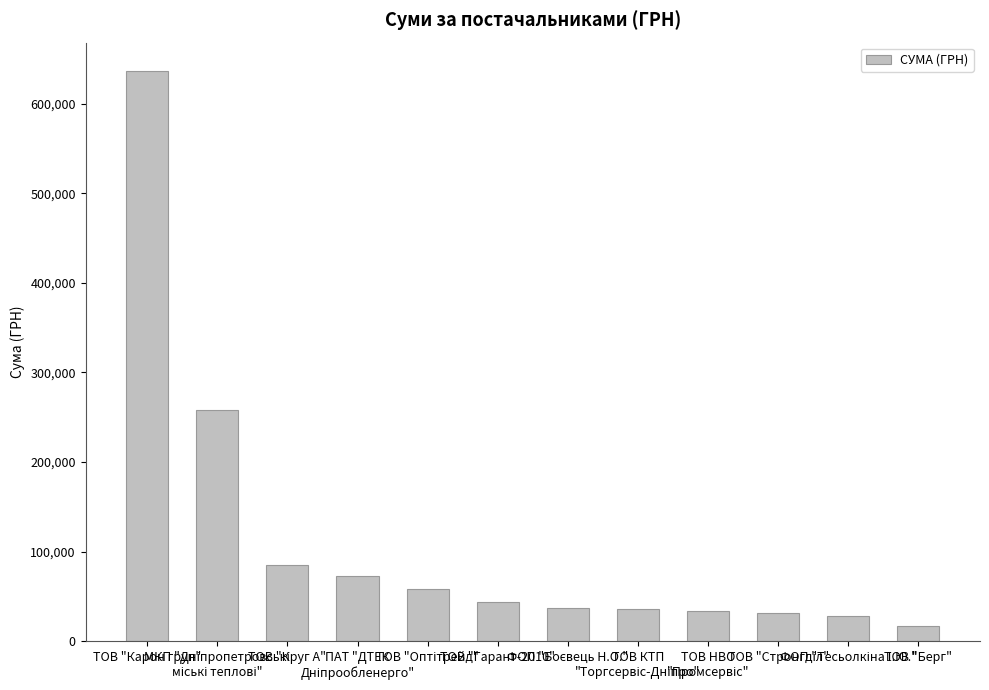

Is it true that the value at ТОВ "Берг" is 17161.0?

True